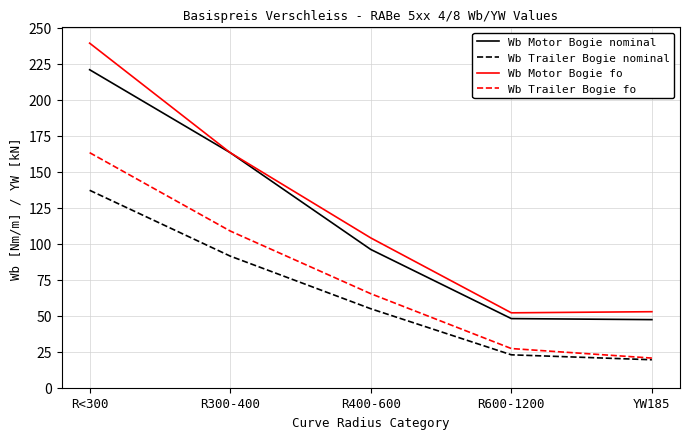

Rank the categories by Wb Trailer Bogie fo value from lowest to highest.

YW185, R600-1200, R400-600, R300-400, R<300